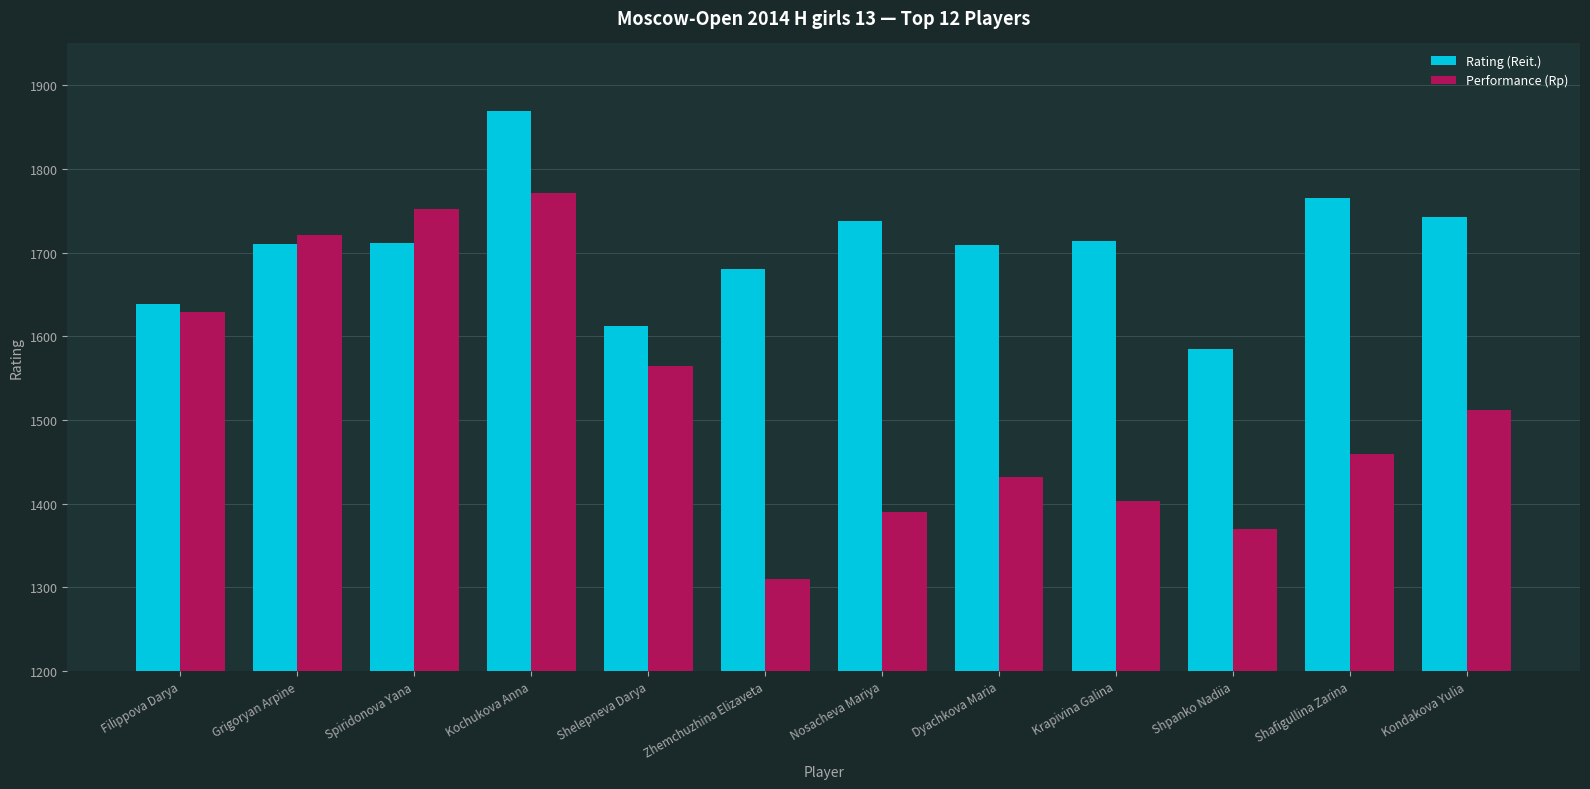

Which series changed the most between Shpanko Nadiia and Shafigullina Zarina?

Rating (Reit.)